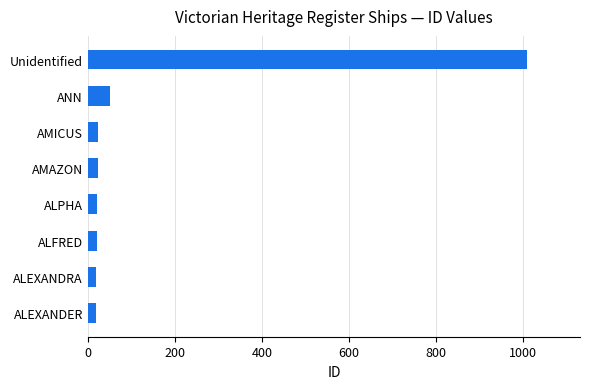

Which category has the highest value across all series?

Unidentified